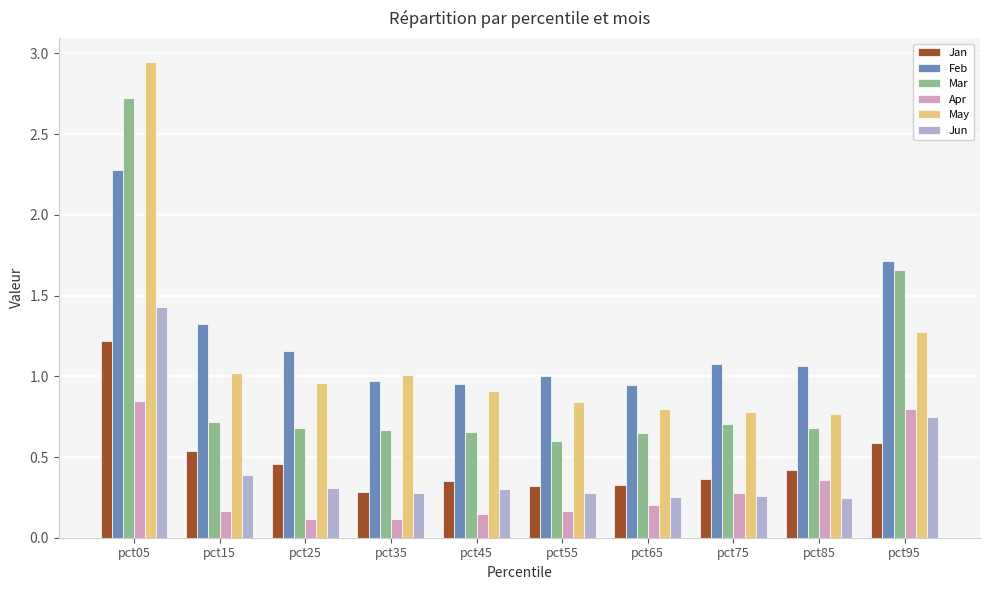

How many bars are there in each group?

6